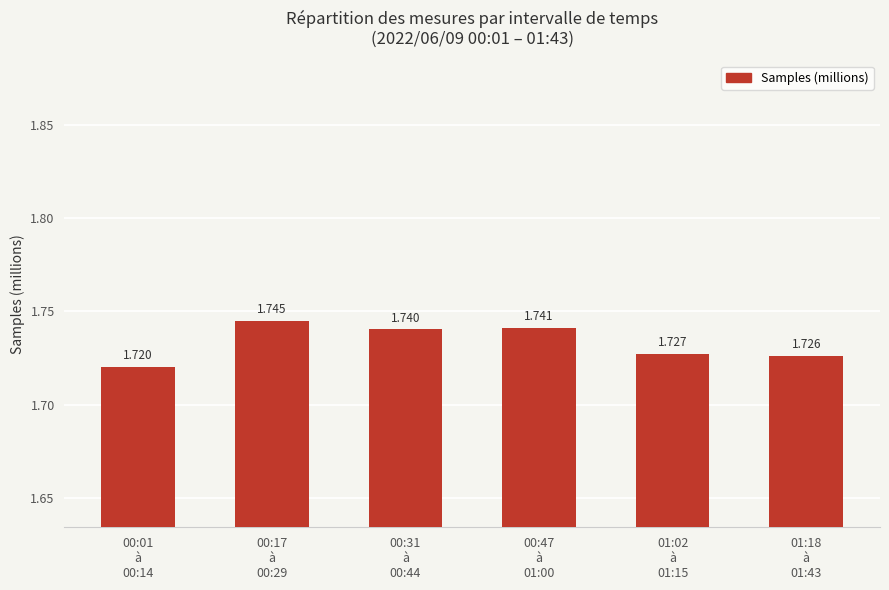

What is the sum of the values at 00:17
à
00:29 and 01:02
à
01:15?

3.5